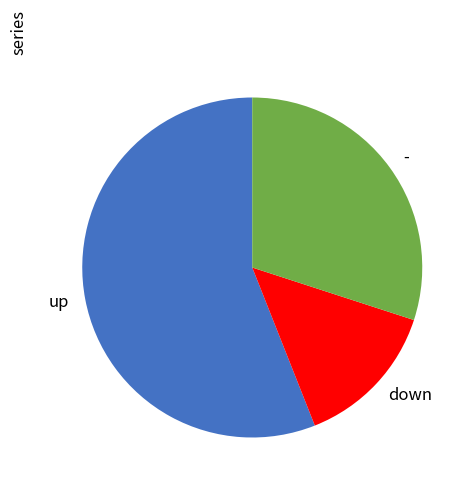

Does any single category account for the majority?

Yes